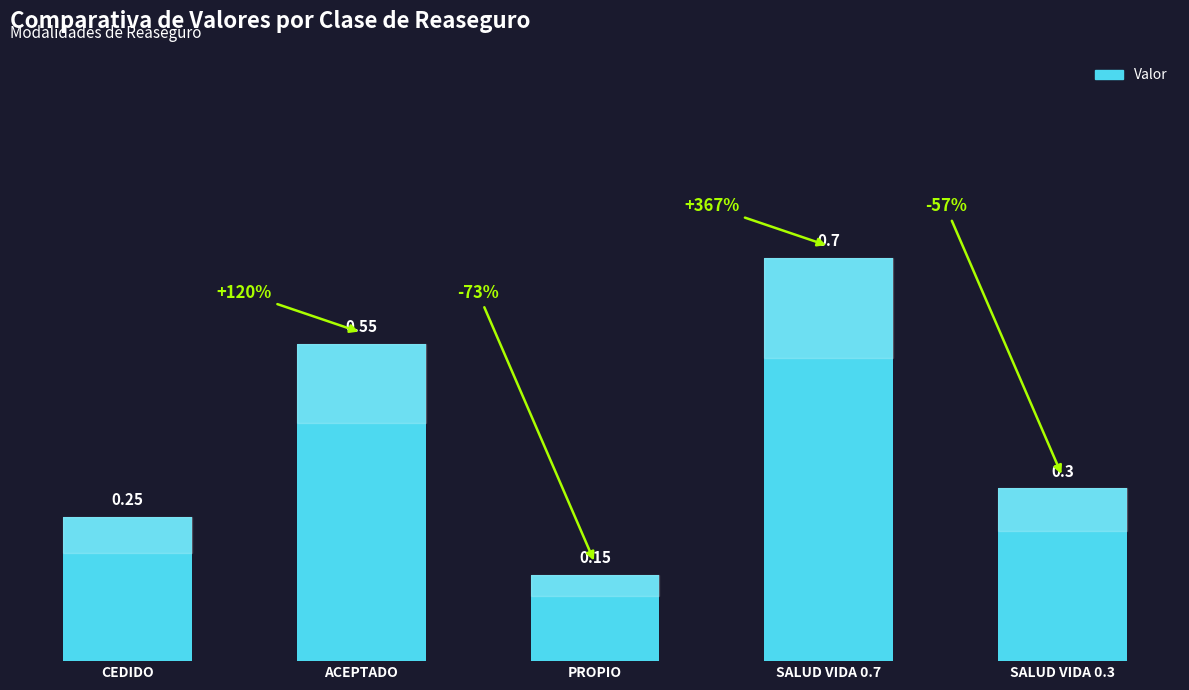

What is the average value?

0.4